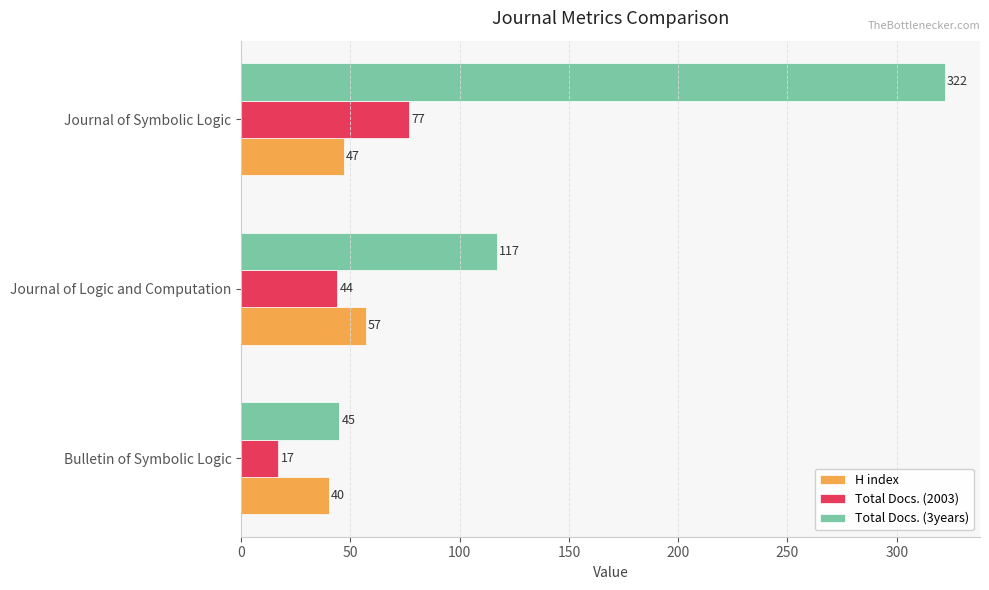

At how many categories does at least one series exceed 122?

1